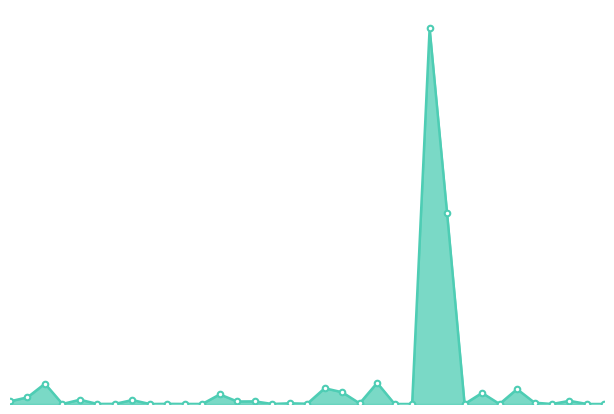

What is the difference between the maximum and minimum values?

281946017